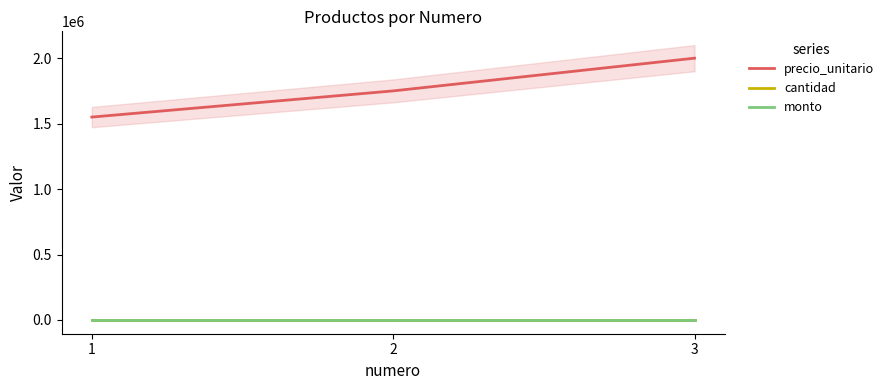

At which category is the sum across all series the highest?

3